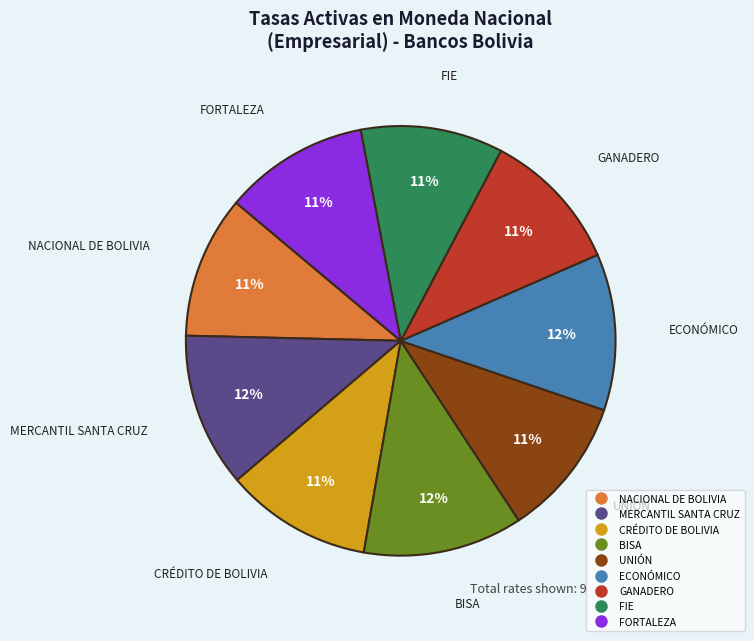

Which has a higher value, GANADERO or MERCANTIL SANTA CRUZ?

MERCANTIL SANTA CRUZ